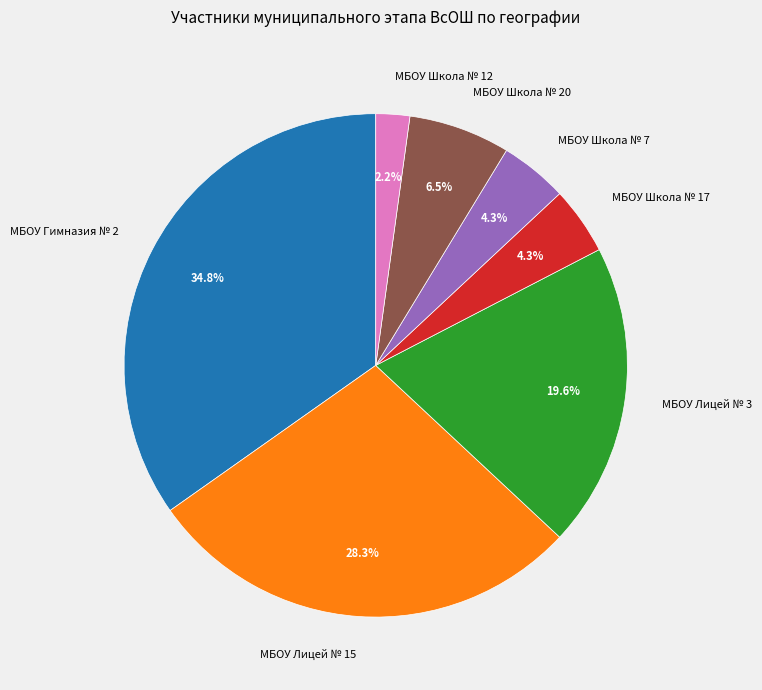

Does any single category account for the majority?

No